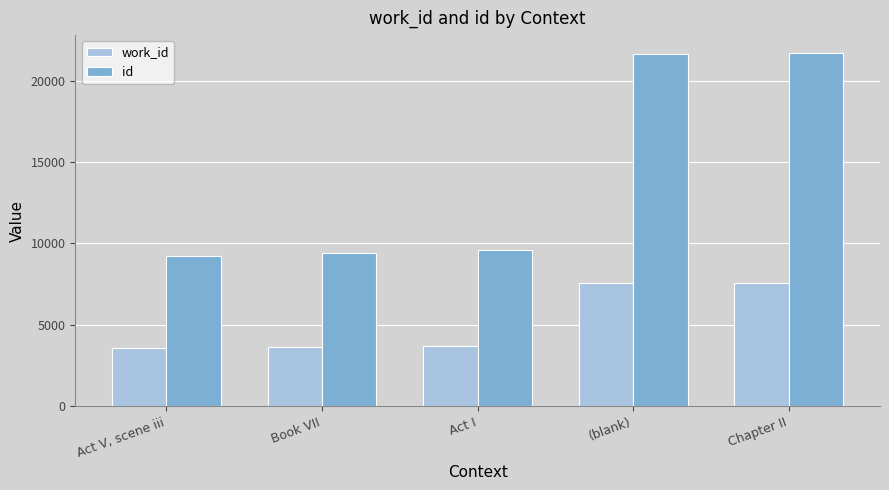

What is the highest value of the work_id series?

7543